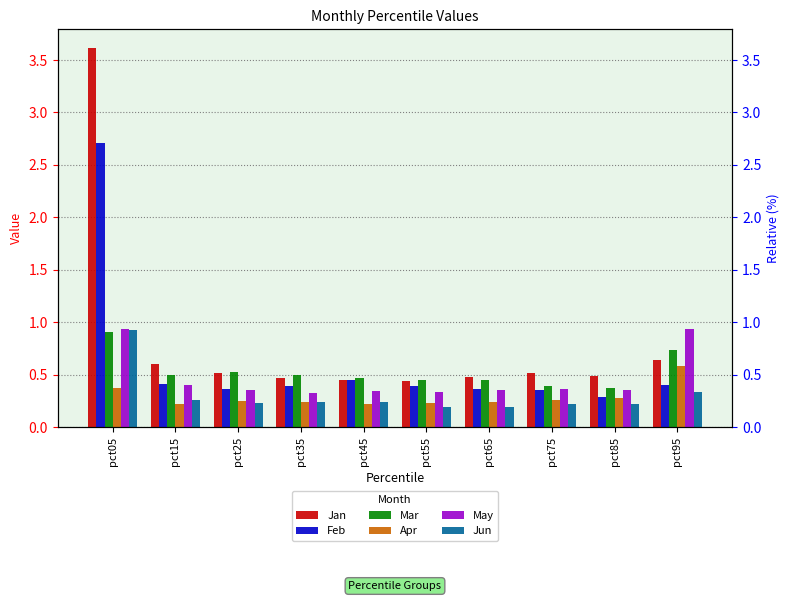

Where is May nearest to the value 0?

pct35